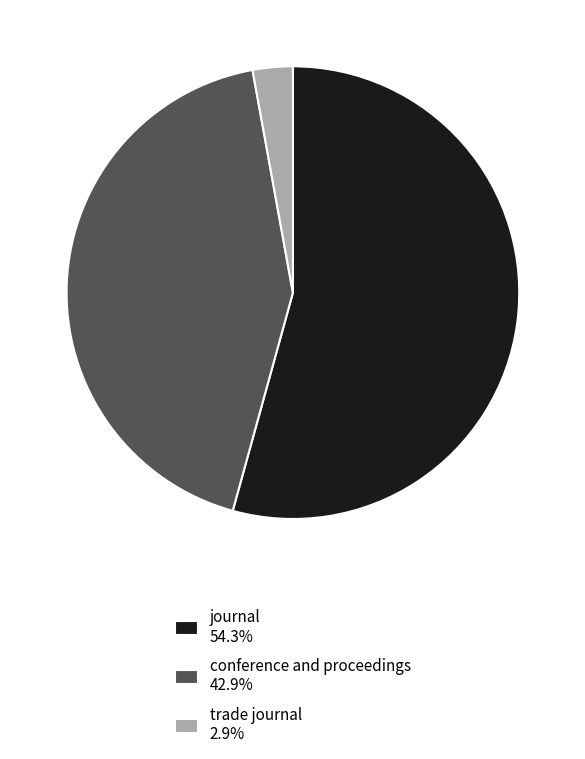

Count the number of slices in the pie.

3